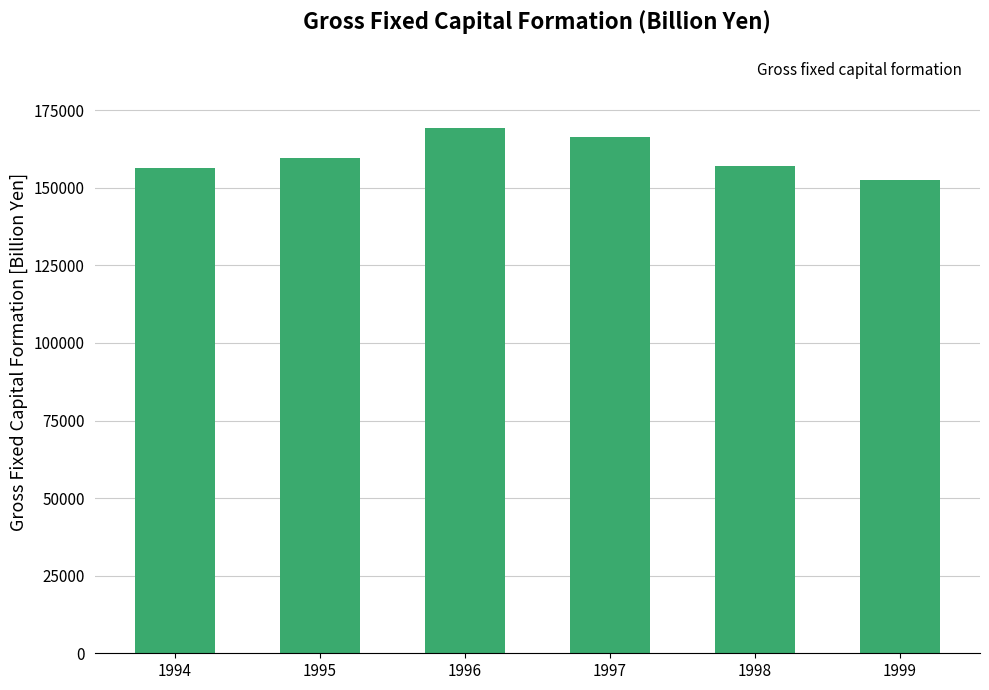

What is the value of the 6th bar from the left?

152623.1